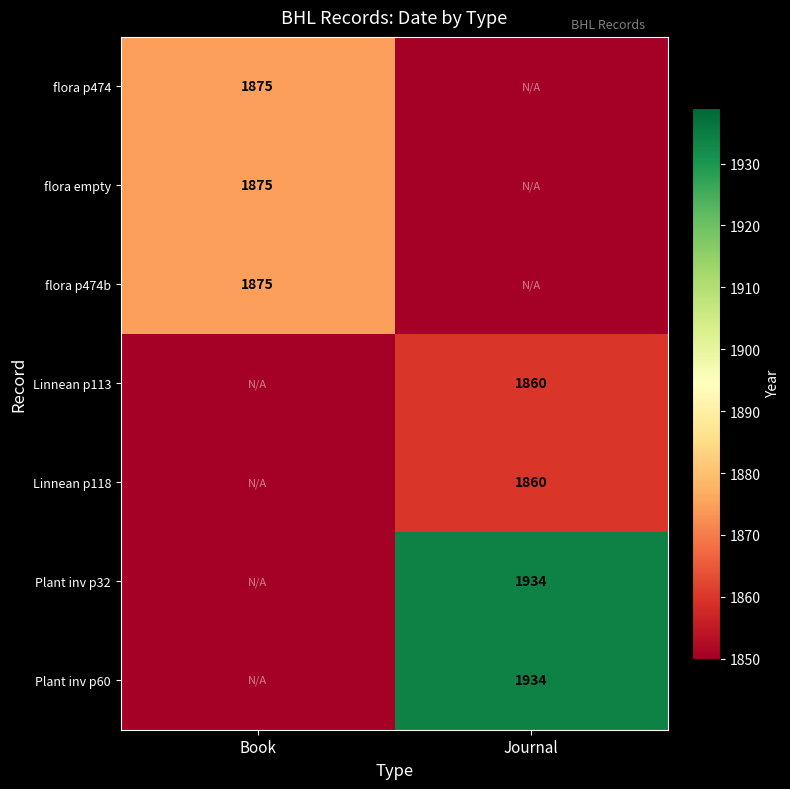

Is it true that Linnean p113 equals 1860 at Journal?

True